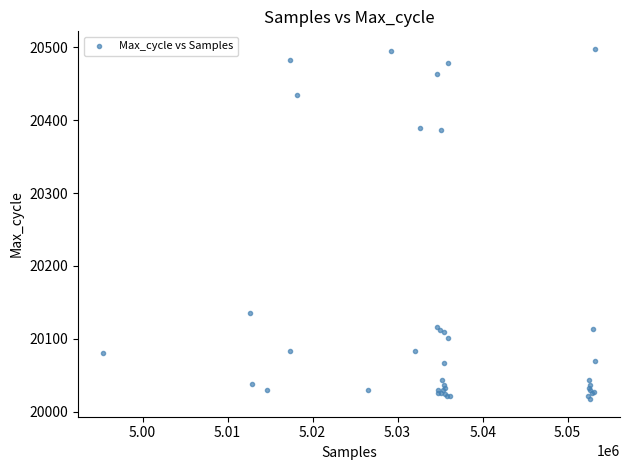

What Y value in the scatter plot is closest to 20257?

20136